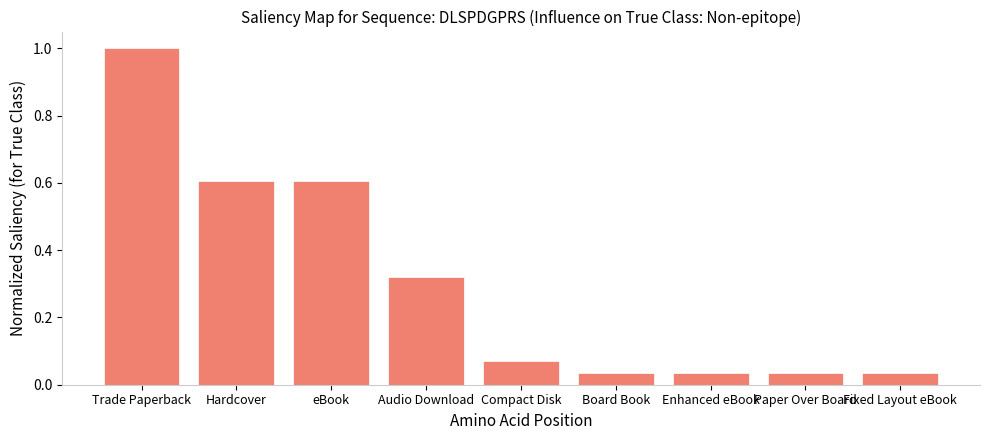

Which has a higher value, eBook or Fixed Layout eBook?

eBook